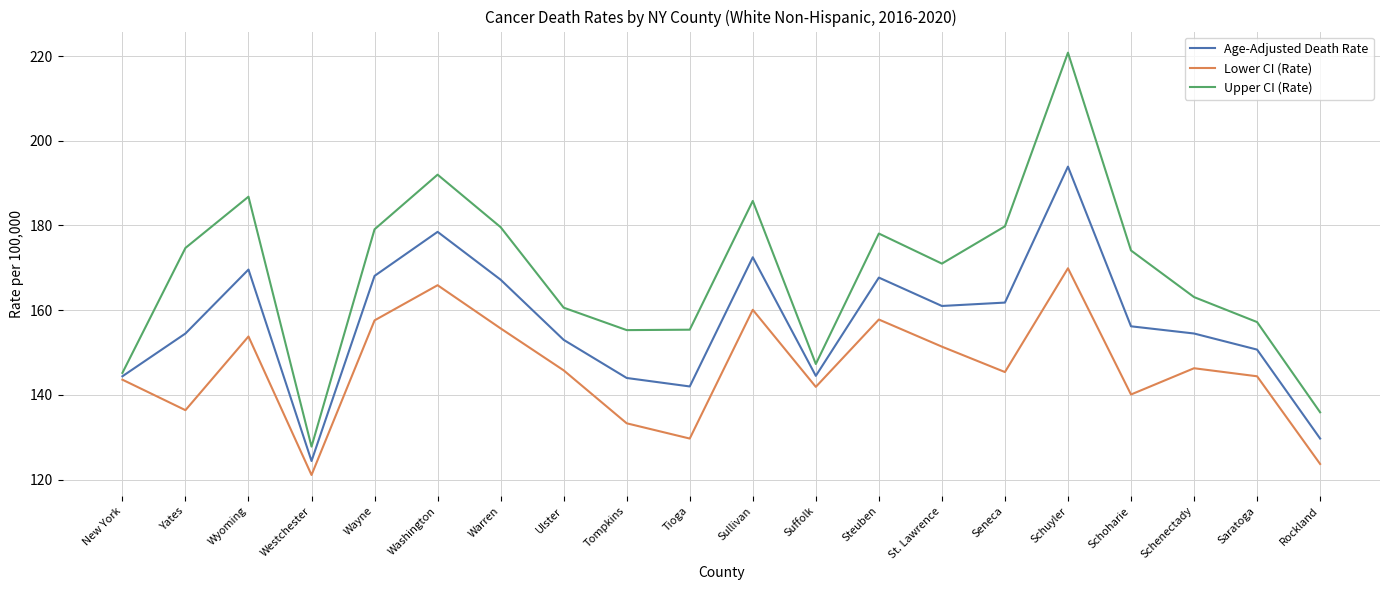

What is the difference between the maximum and minimum values in the Lower CI (Rate) series?

48.8